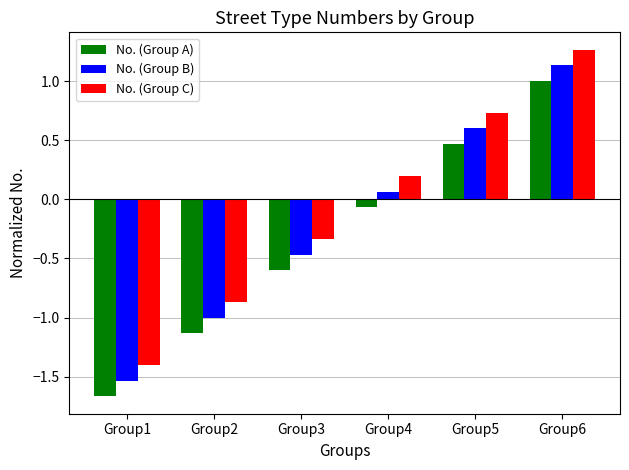

What value does the No. (Group C) series have at Group4?

0.2